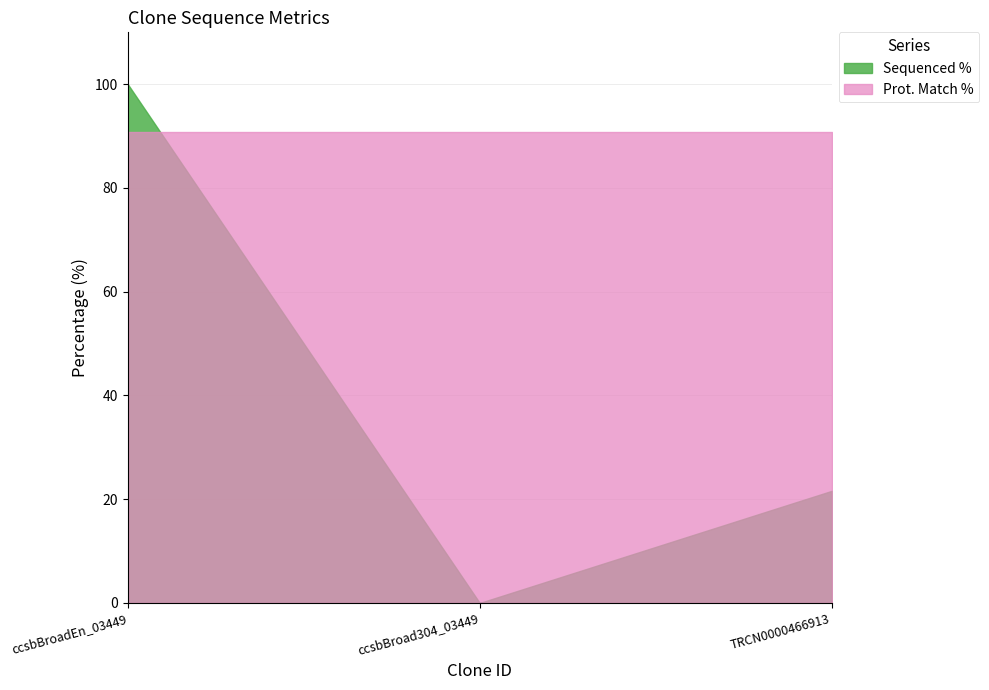

Where is Prot. Match % nearest to the value 90?

ccsbBroadEn_03449